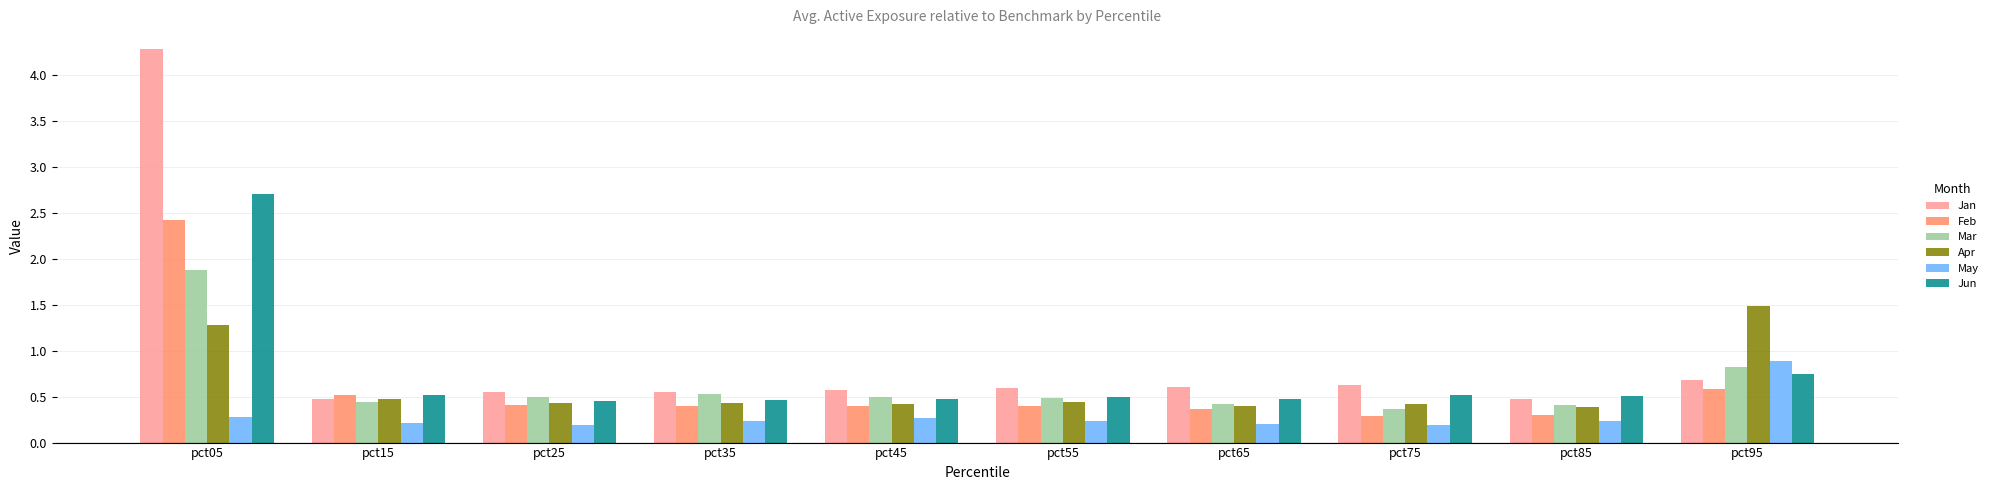

What value does the Apr series have at pct55?

0.4